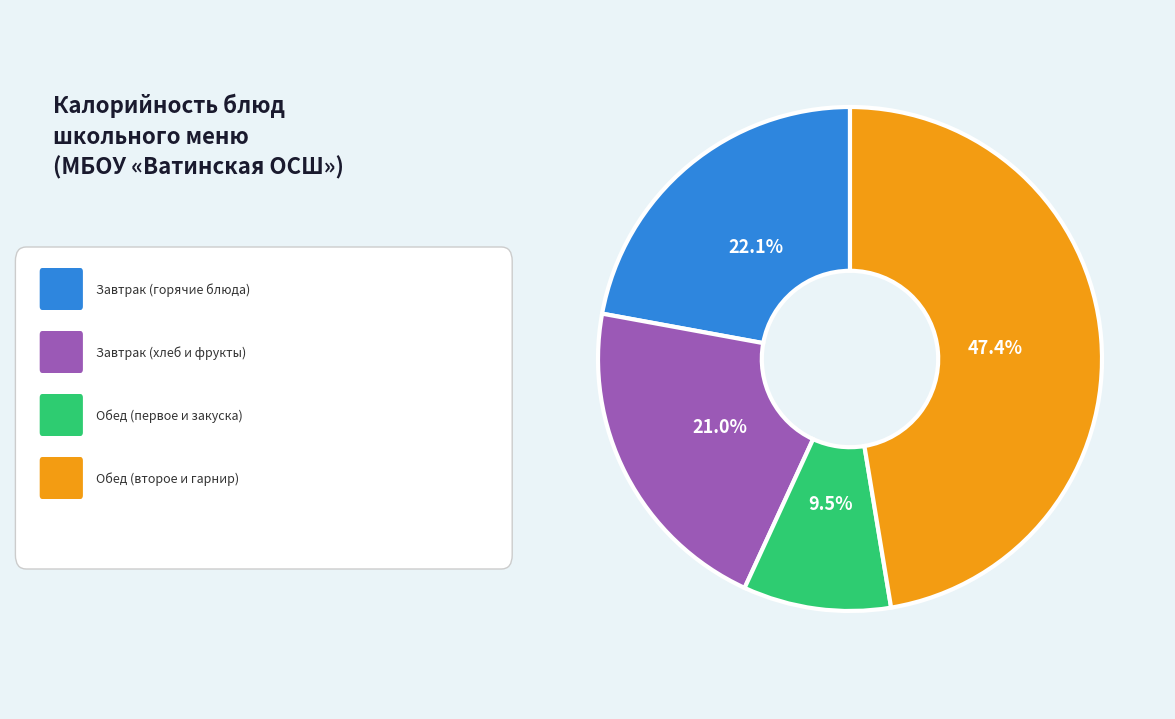

Does any single category account for the majority?

No